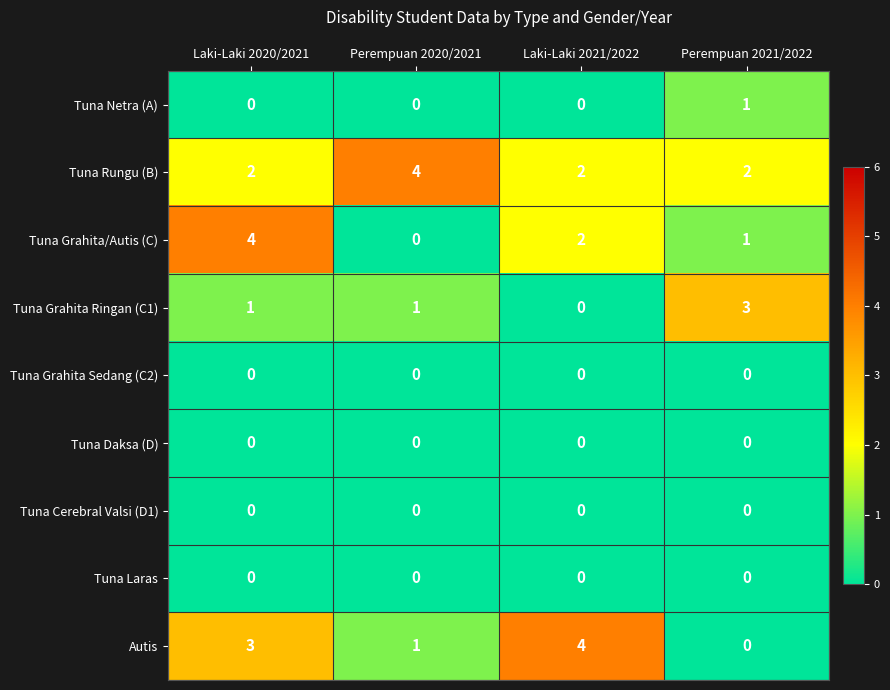

What is the spread (max minus min) of values at Perempuan 2020/2021?

4